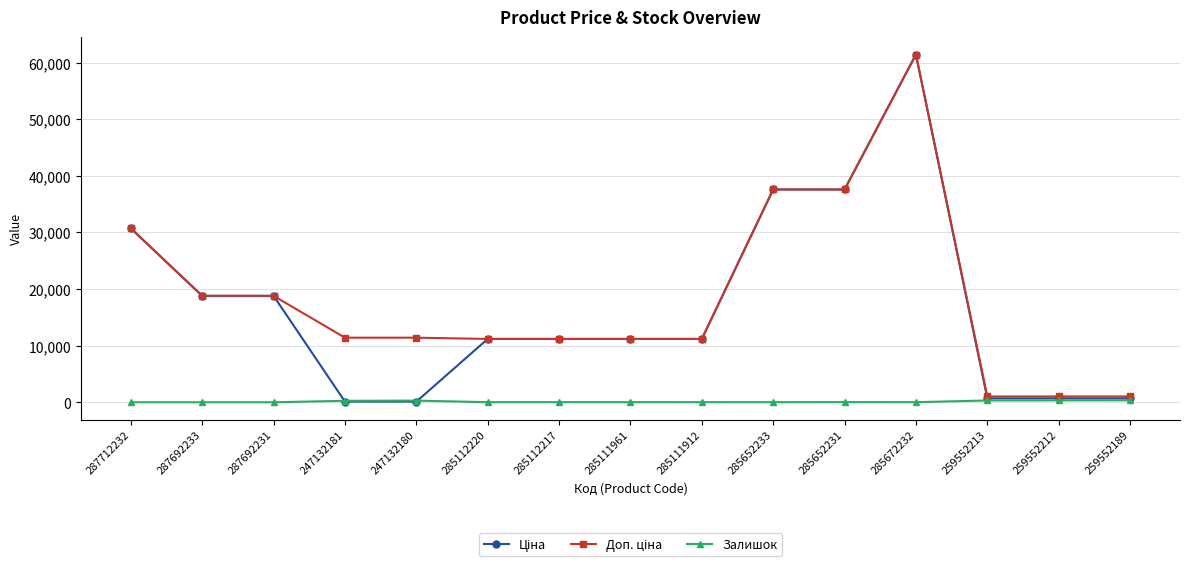

What is the maximum value shown in the chart?

61434.3